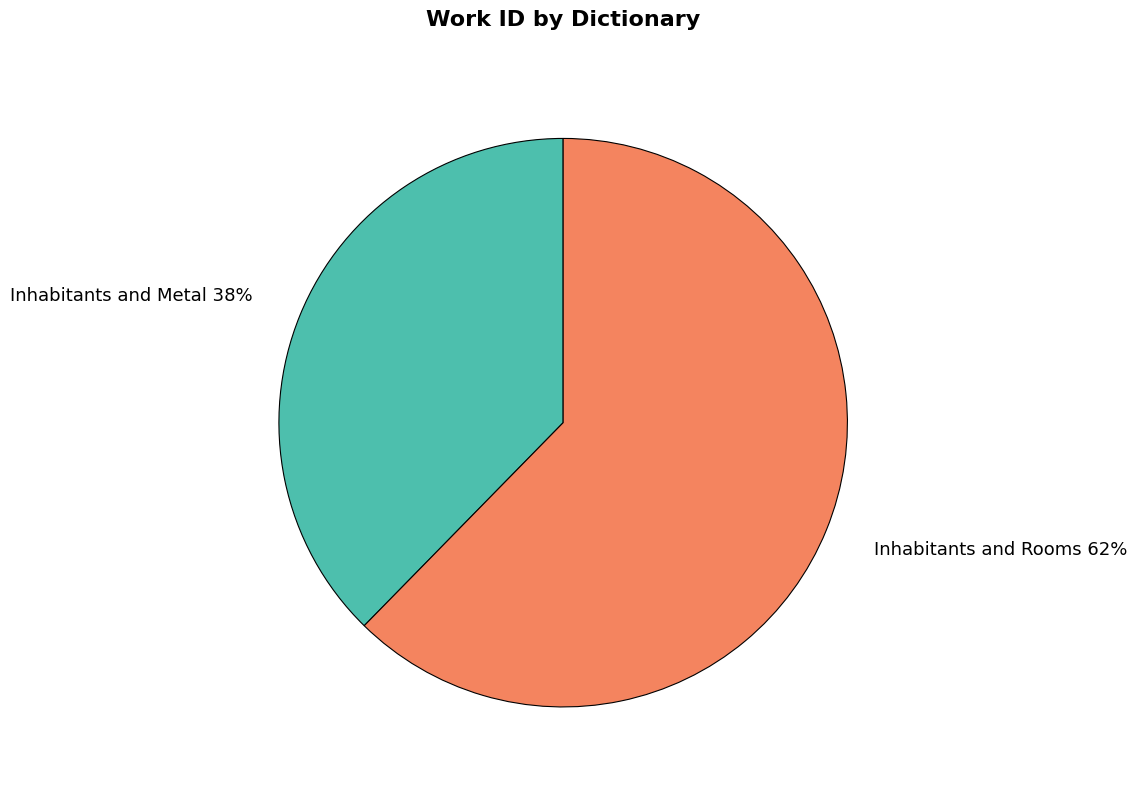

To the nearest percent, what is the combined percentage of Inhabitants and Rooms and Inhabitants and Metal?

100%